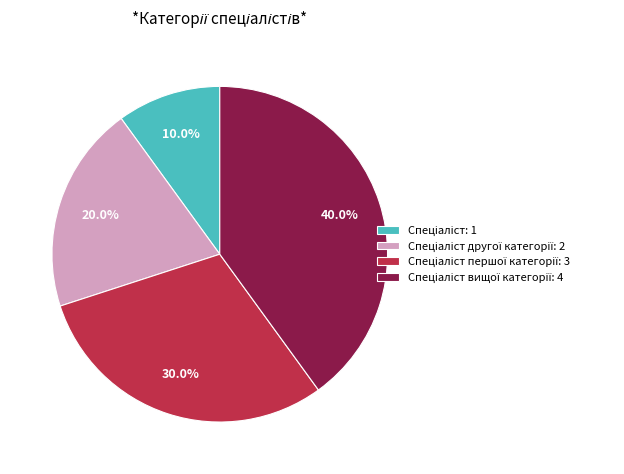

Is there any slice that represents more than half of the pie?

No